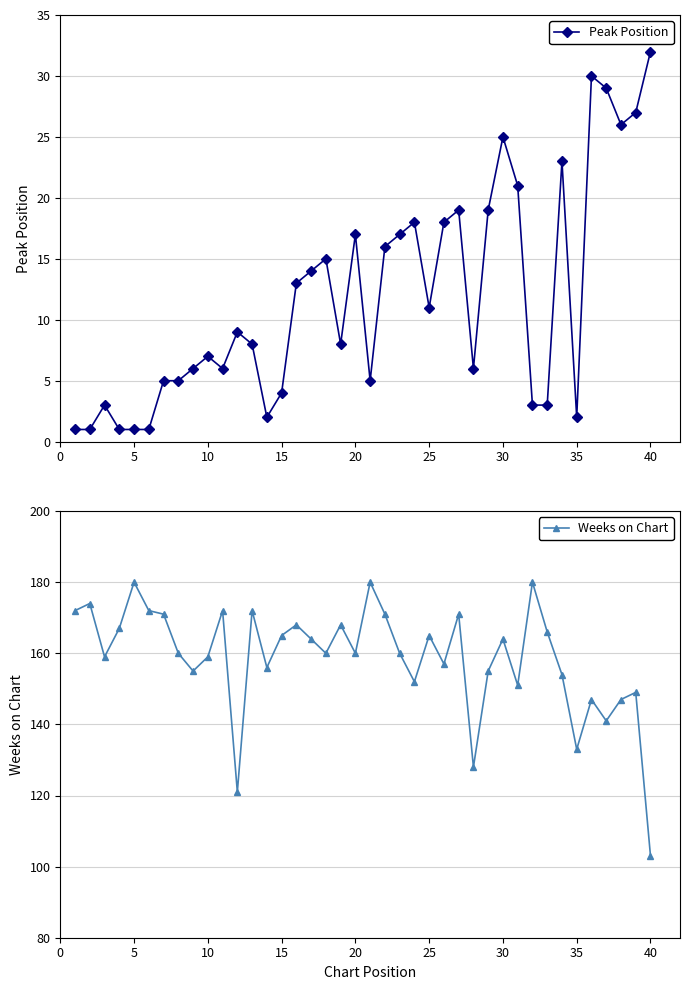

Is it true that Peak Position equals 11 at 25?

True